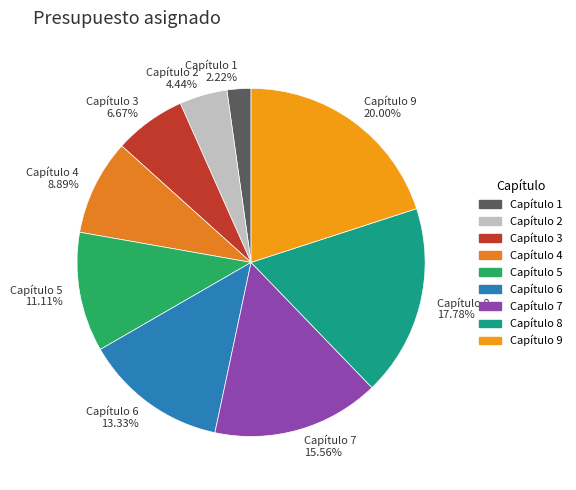

To the nearest percent, what is the difference between the Capítulo 2 and Capítulo 8 slice percentages?

13%